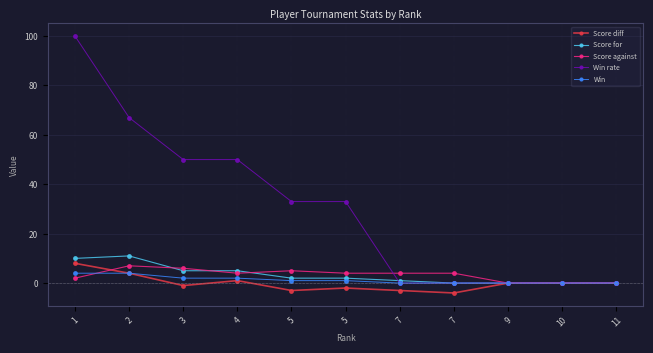

What are all the series names shown in the legend?

Score diff, Score for, Score against, Win rate, Win